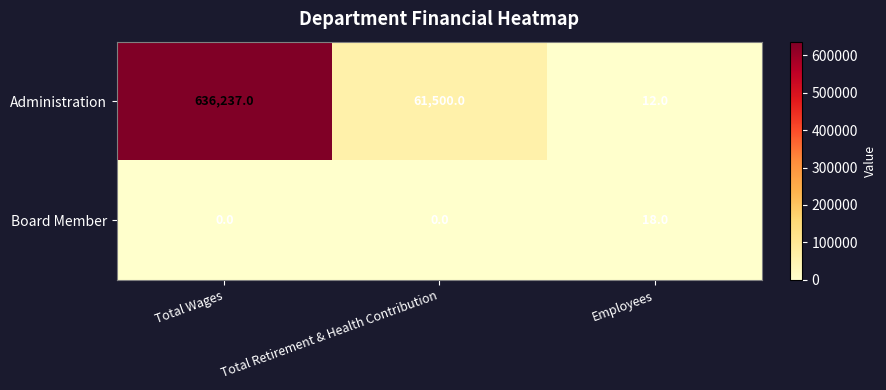

What value does the Administration series have at Total Wages?

636237